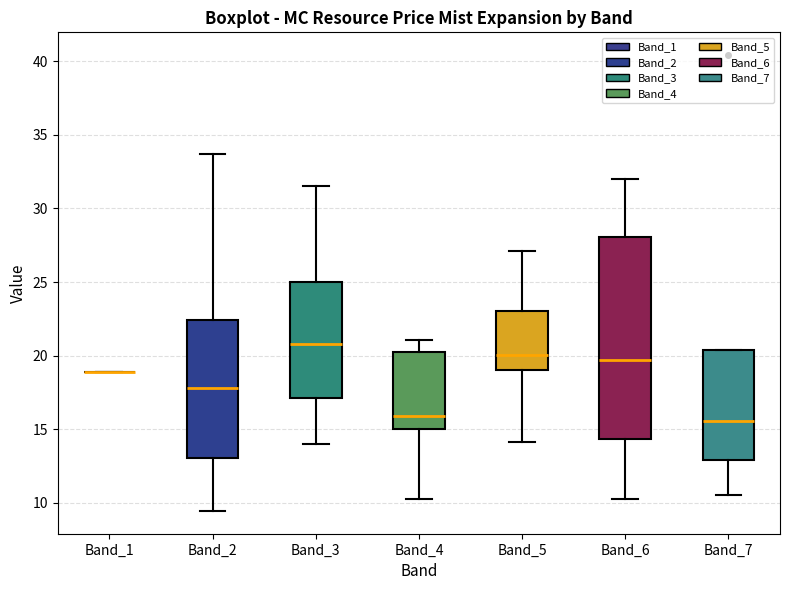

Reading left to right, transcribe this box plot: for each box, give where its median line is, the range the box spans, and where its two whiskers end, as read against the y-axis. The values are not printed on the chart, so give them approximately, as read against the axis.

Band_1: box collapsed to a line at 19.0, whiskers 19.0 to 19.0
Band_2: median 18.0, box 13.0 to 22.5, whiskers 9.5 to 33.5
Band_3: median 21.0, box 17.0 to 25.0, whiskers 14.0 to 31.5
Band_4: median 16.0, box 15.0 to 20.5, whiskers 10.0 to 21.0
Band_5: median 20.0, box 19.0 to 23.0, whiskers 14.0 to 27.0
Band_6: median 19.5, box 14.5 to 28.0, whiskers 10.5 to 32.0
Band_7: median 15.5, box 13.0 to 20.5, whiskers 10.5 to 20.5